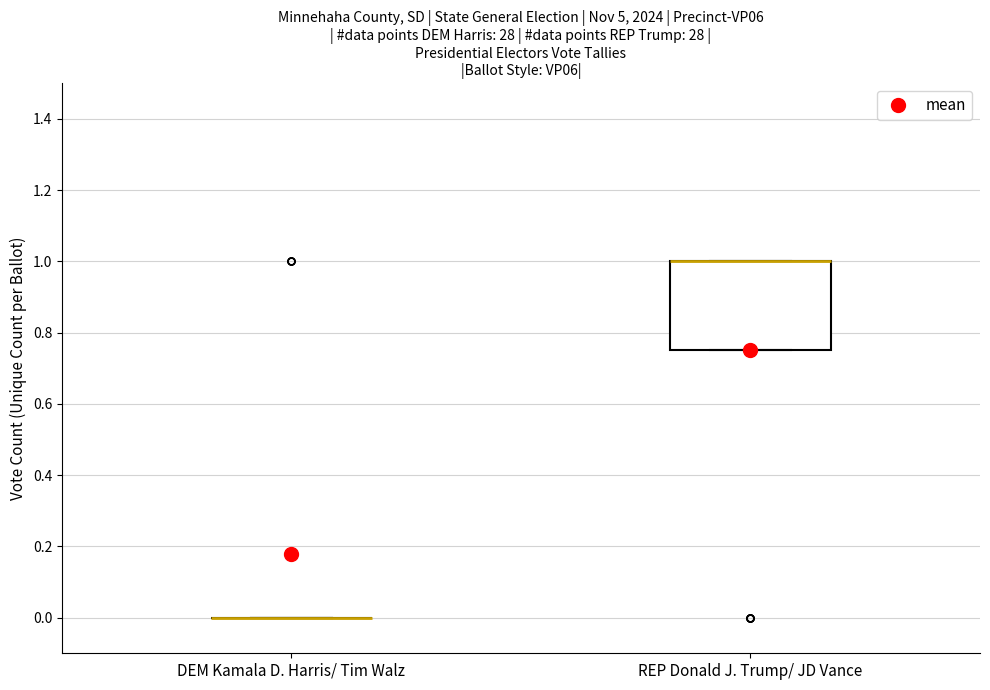

Reading left to right, transcribe this box plot: for each box, give where its median line is, the range the box spans, and where its two whiskers end, as read against the y-axis. The values are not printed on the chart, so give them approximately, as read against the axis.

DEM Kamala D. Harris/ Tim Walz: box collapsed to a line at 0.00, whiskers 0.00 to 0.00
REP Donald J. Trump/ JD Vance: median 1.00 (drawn on the box's upper edge), box 0.76 to 1.00, whiskers 0.76 to 1.00